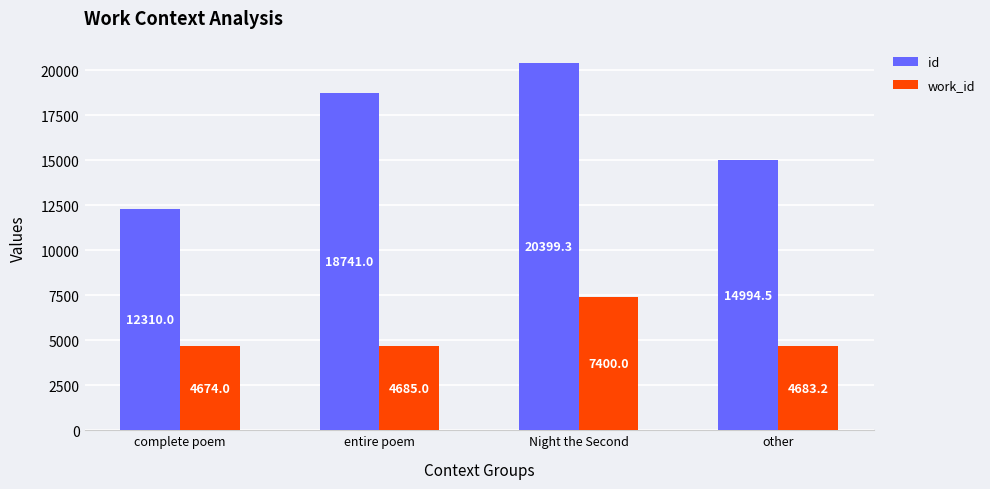

What is the difference between the second highest and minimum values in the id series?

6431.0